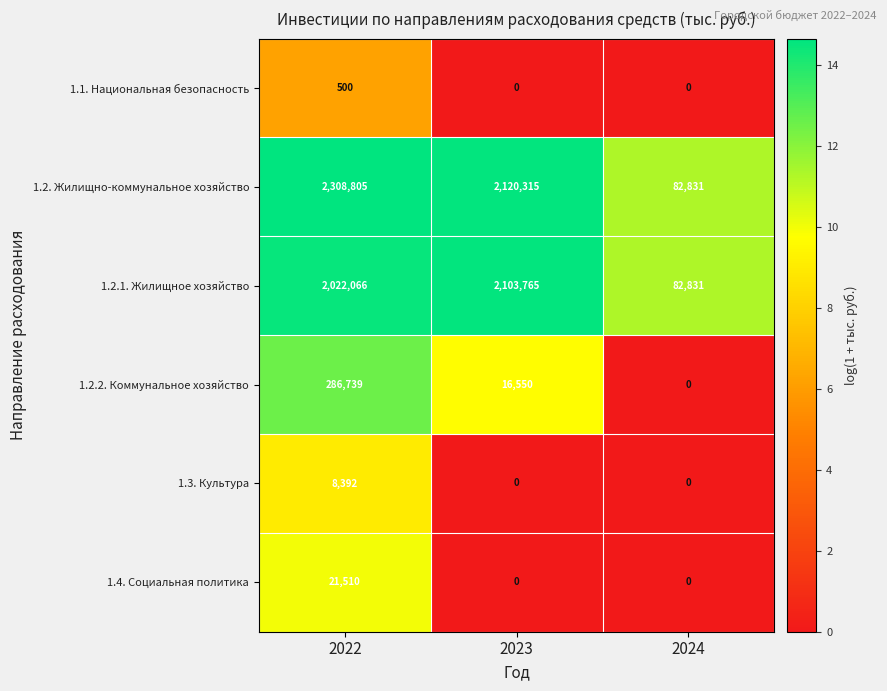

What is the difference between the 1.1. Национальная безопасность values at 2022 and 2023?

500